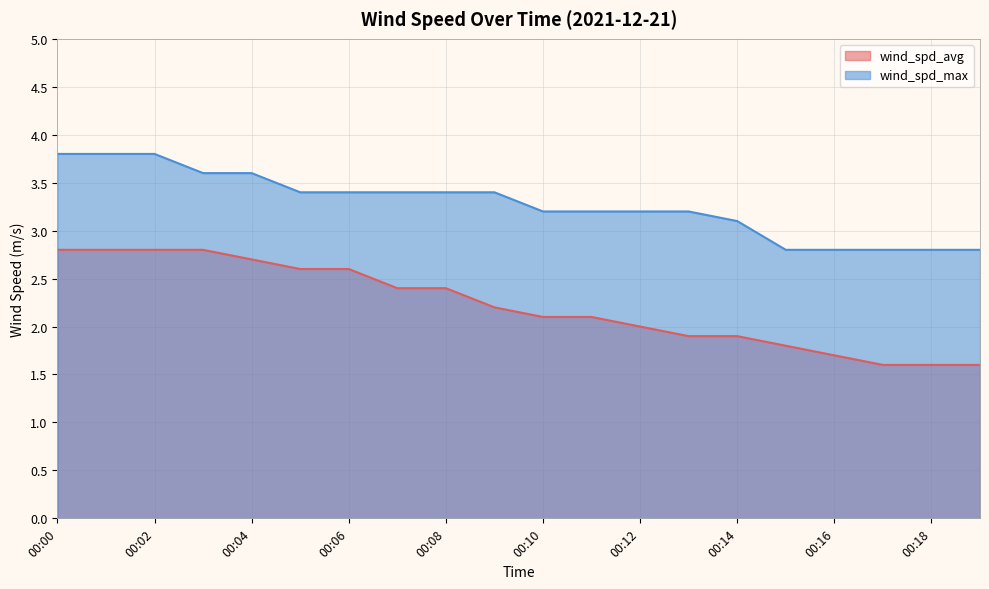

How many values in the wind_spd_avg series exceed 2?

12